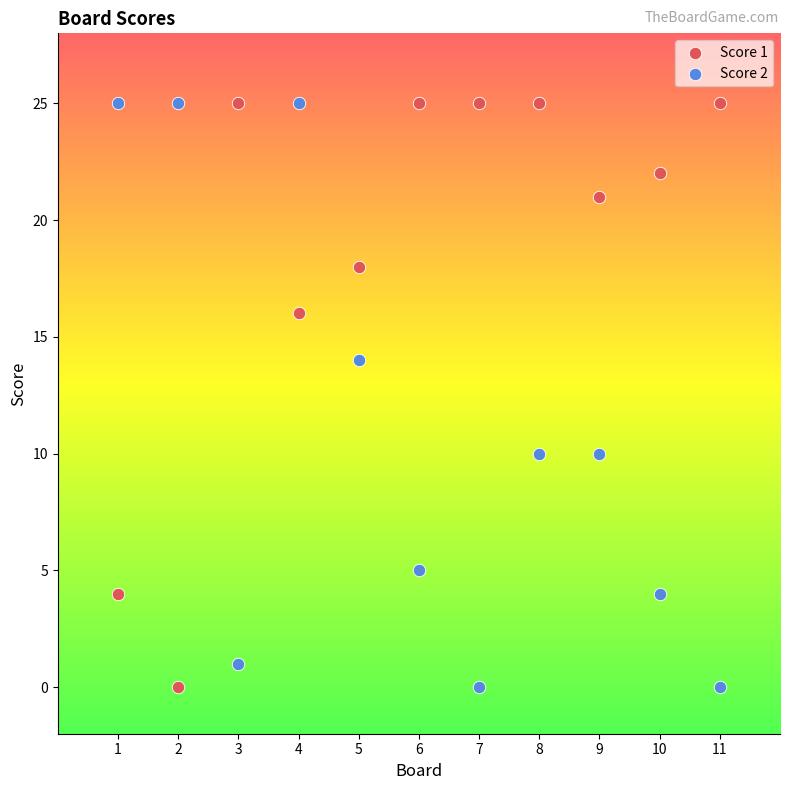

Across all data points, what is the range of Y values (max minus min)?

25